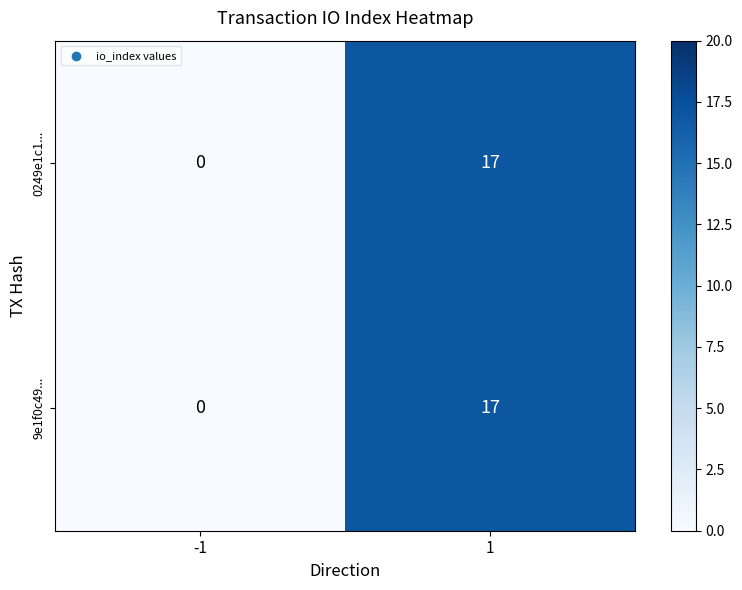

True or false: 9e1f0c49... has a value of 7 at -1.

False